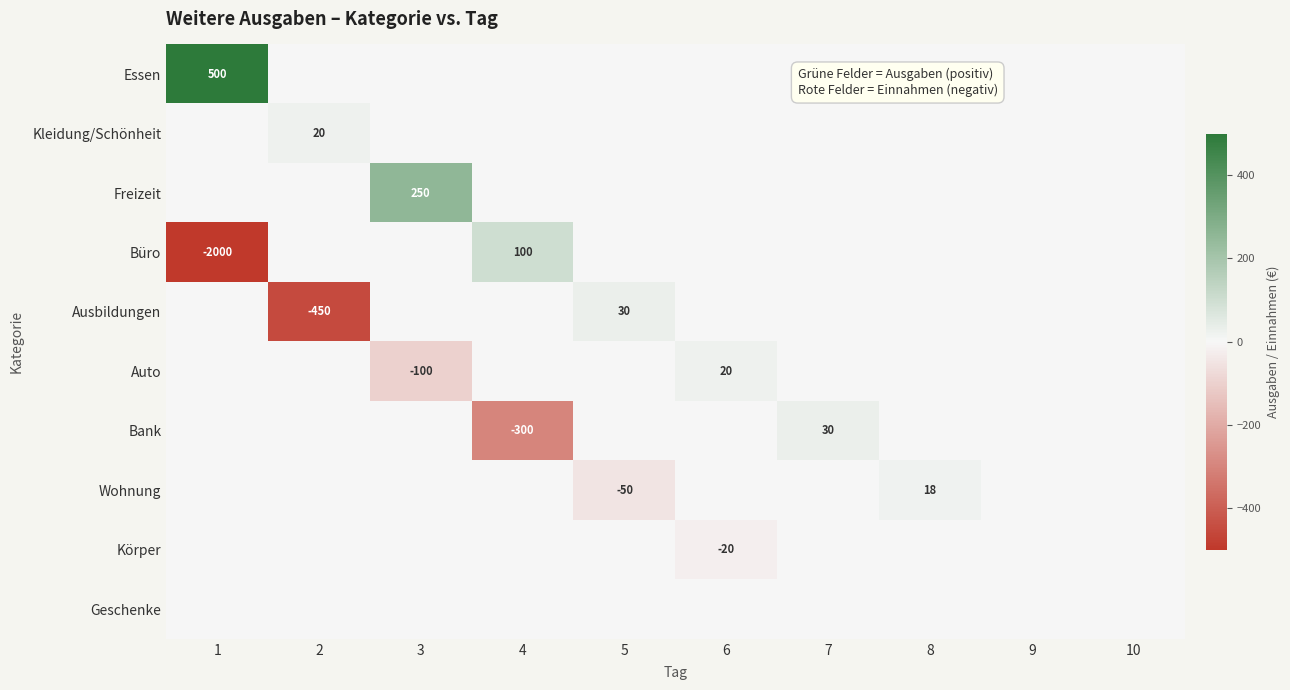

What is the sum of all Kleidung/Schönheit values?

20.0